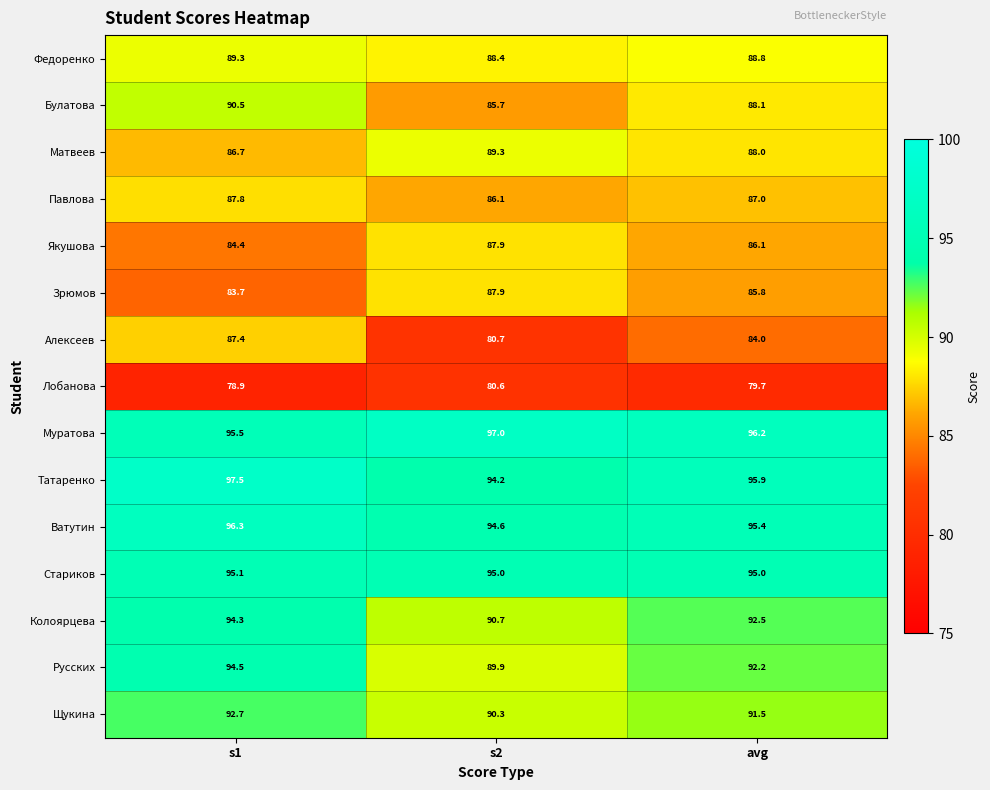

Which category has the lowest value across all series?

s1